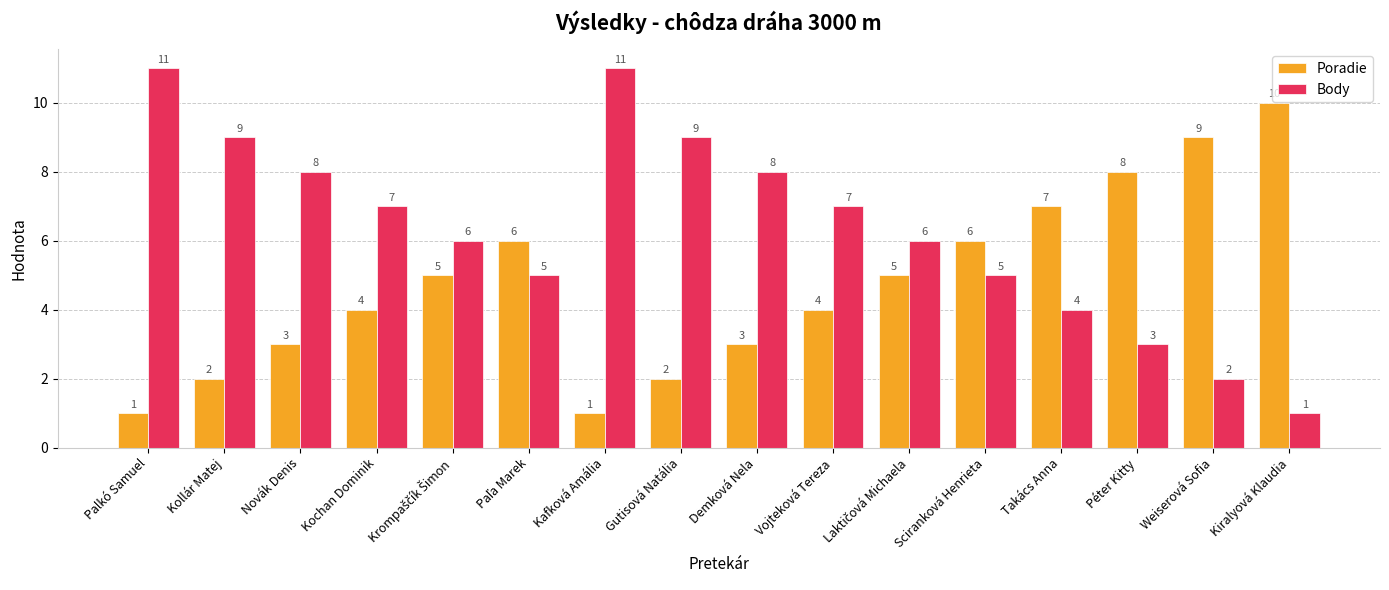

At Kafková Amália, list the series in order from smallest to largest.

Poradie, Body